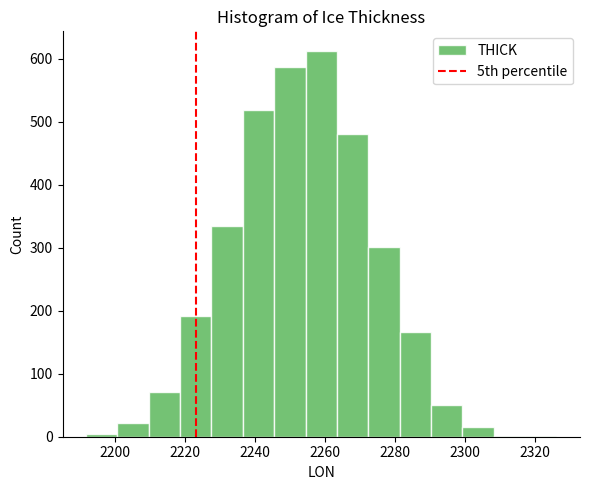

How tall is the bar that spans 2228 to 2236 on the x-axis? Neither the bar edges nor the heights are printed on the chart, so give them approximately, as read against the axes.

340